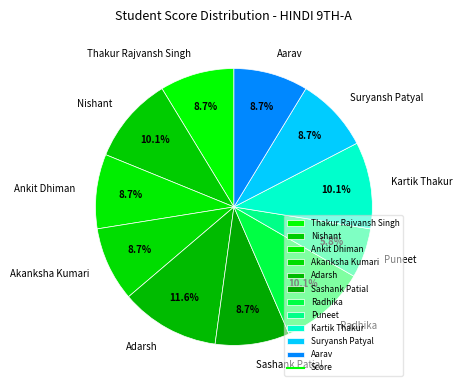

Which has a higher value, Aarav or Adarsh?

Adarsh